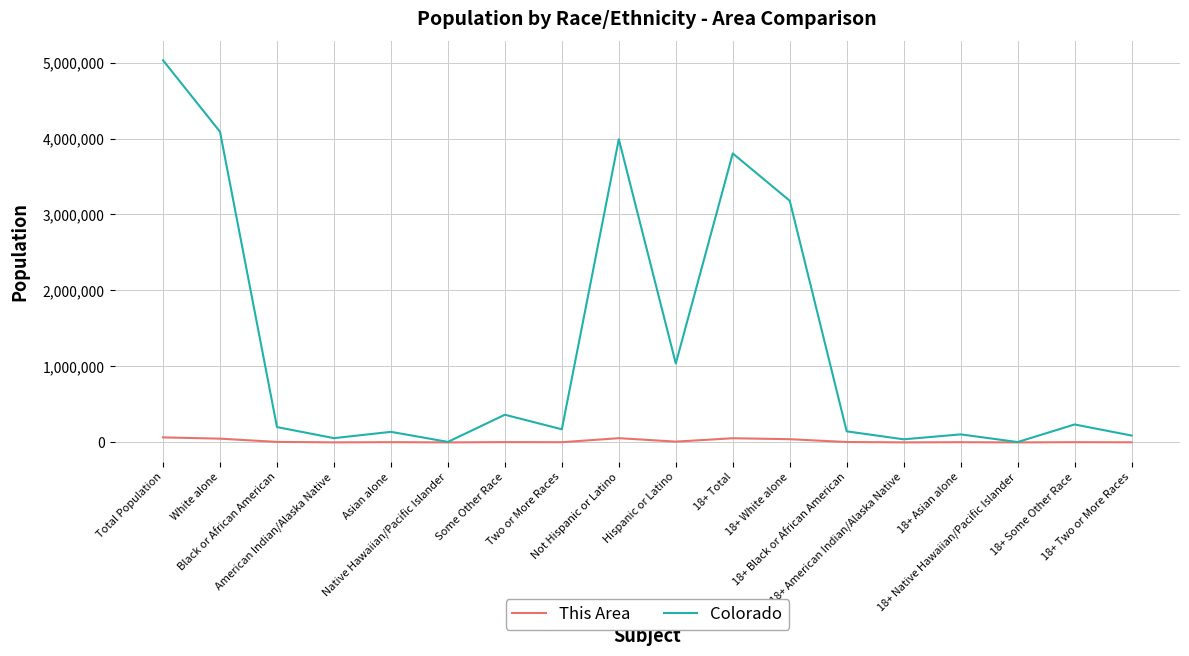

Which series has the largest range (max minus min)?

Colorado